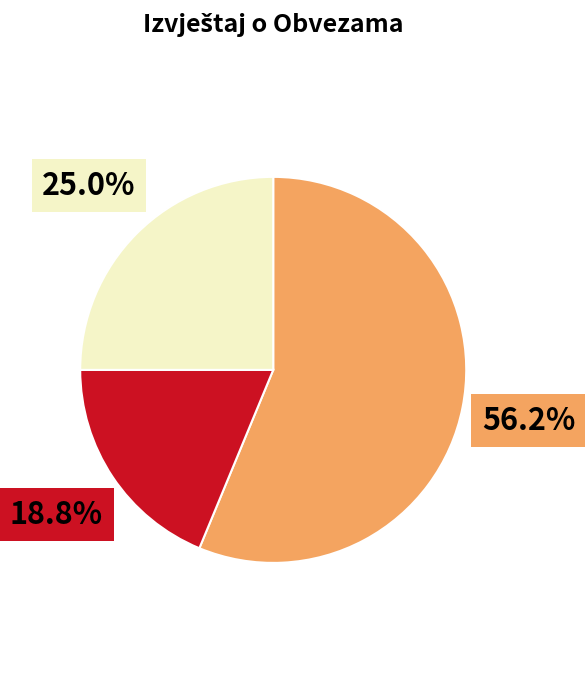

Is there a majority slice in this chart?

Yes